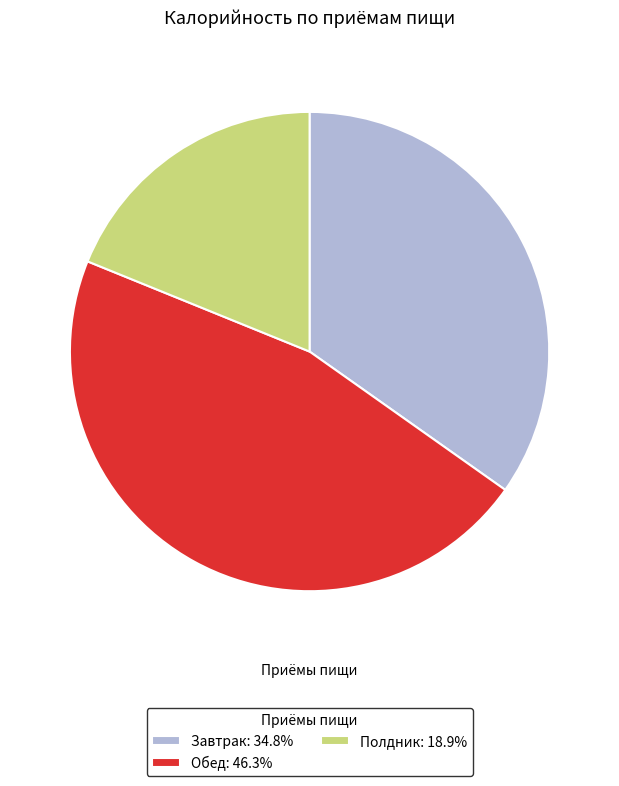

How many segments does this pie chart have?

3